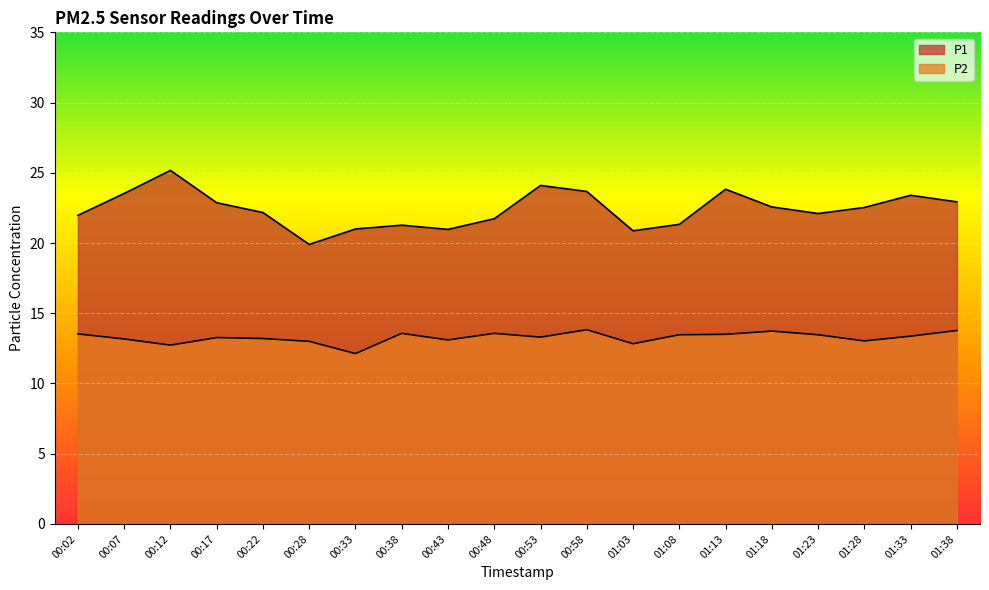

The P2 series shows 4.5 at 01:18. True or false?

False